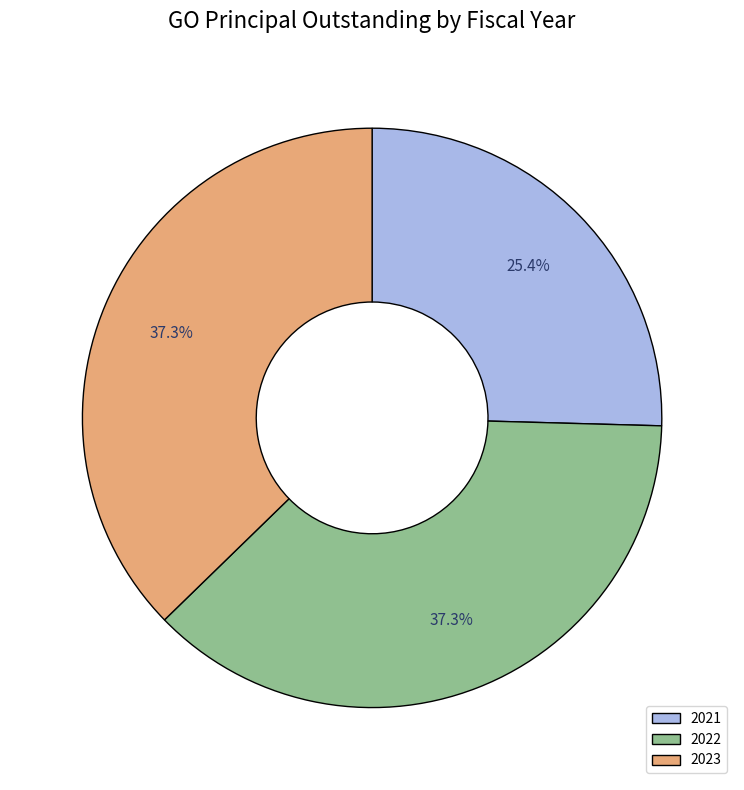

Is 2022 the majority of the pie?

No